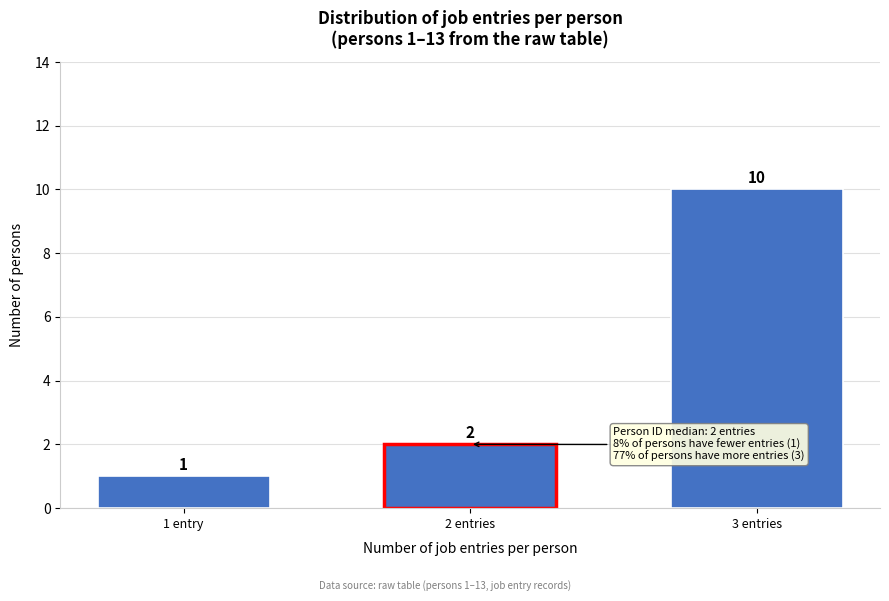

Reading left to right, transcribe all the data shown in this chart.

1	2	10